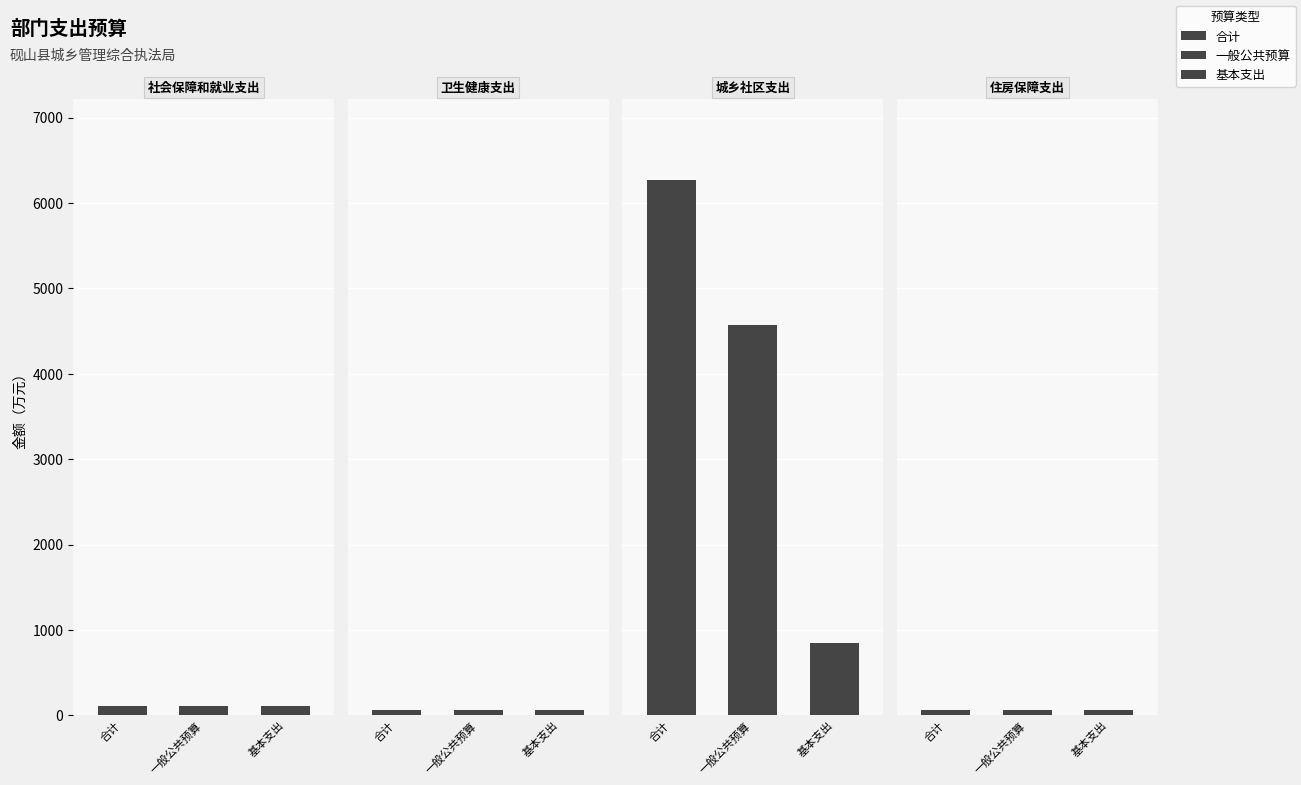

What is the value of the 住房保障支出 bar at the 3rd from the left?

61.8